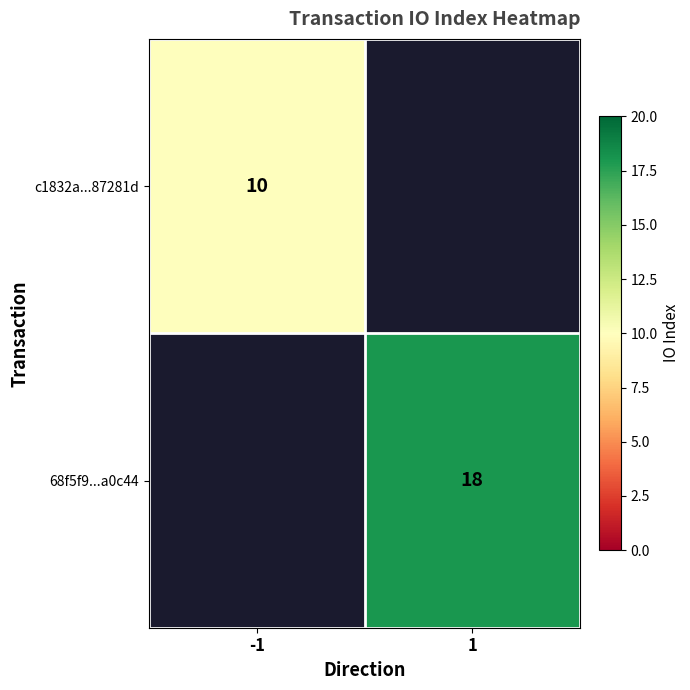

The value of 68f5f9...a0c44 at 1 is 26. True or false?

False